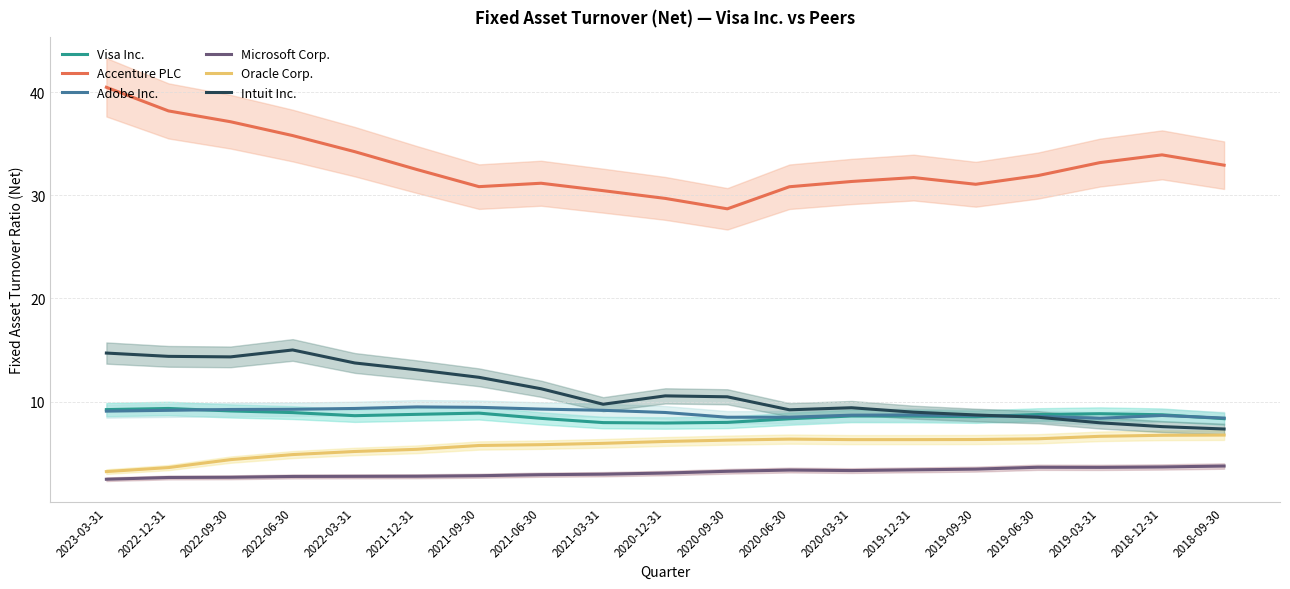

Rank the series at 2020-12-31 from highest to lowest value.

Accenture PLC, Intuit Inc., Adobe Inc., Visa Inc., Oracle Corp., Microsoft Corp.